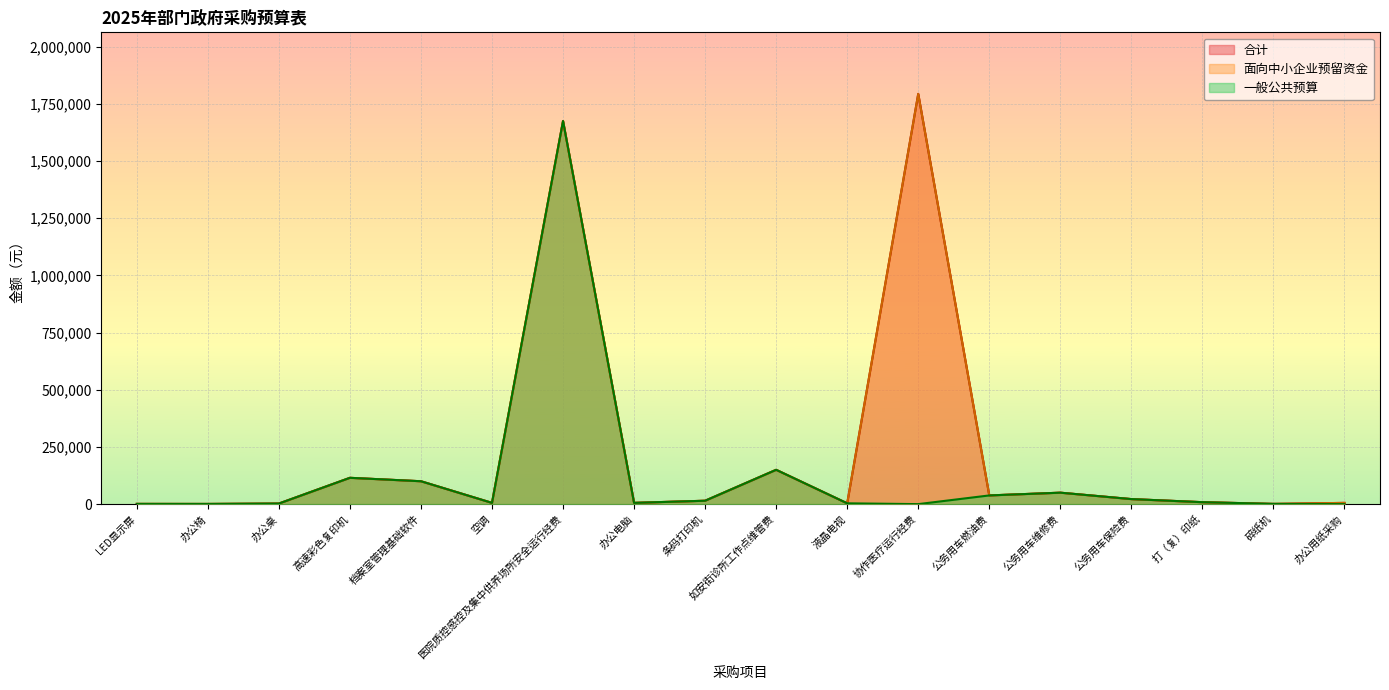

True or false: 合计 and 面向中小企业预留资金 cross at least once.

False